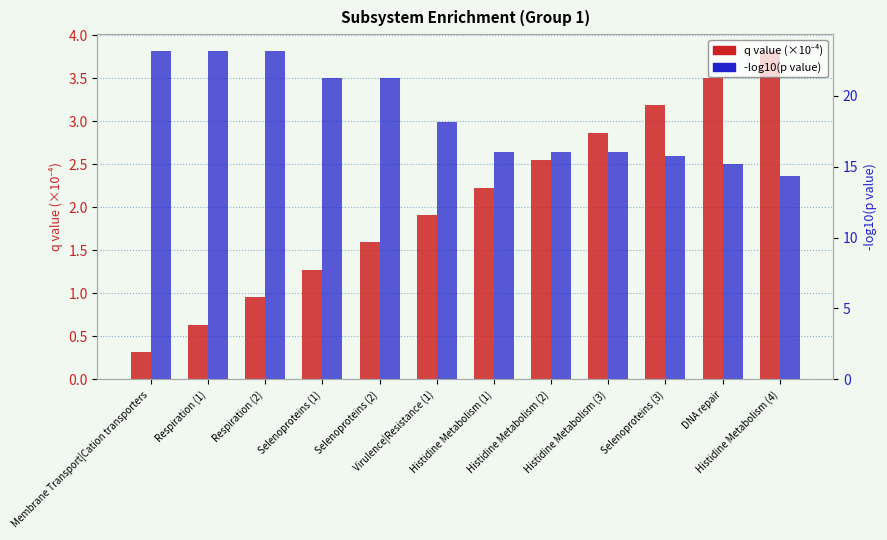

At which label is -log10(p value) closest to 18?

Virulence|Resistance (1)